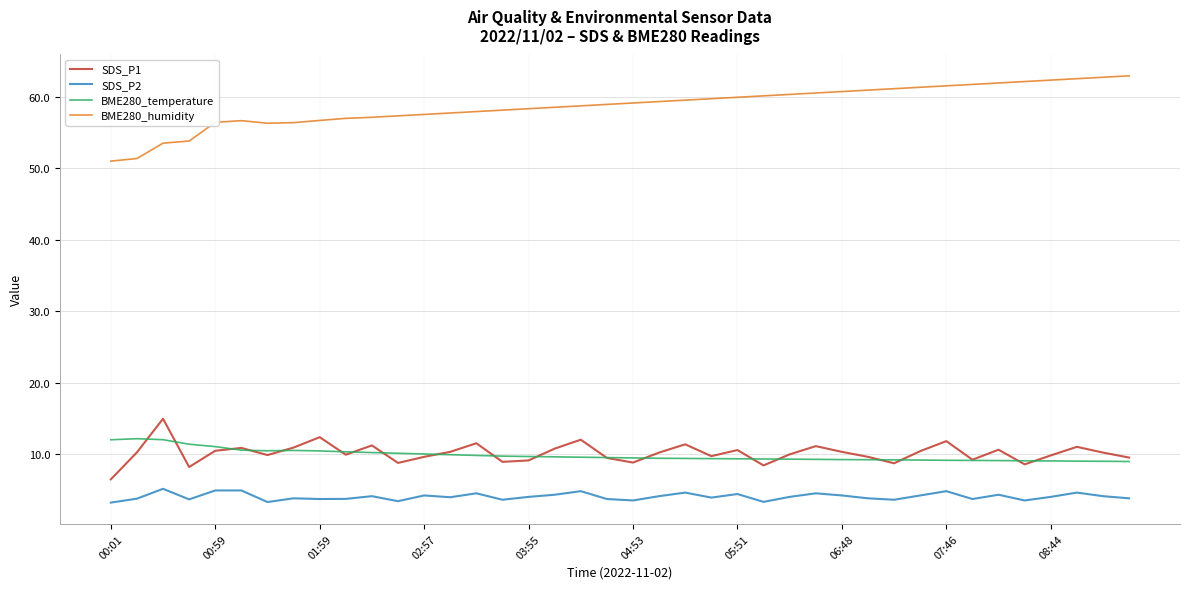

Which series has the largest range (max minus min)?

BME280_humidity